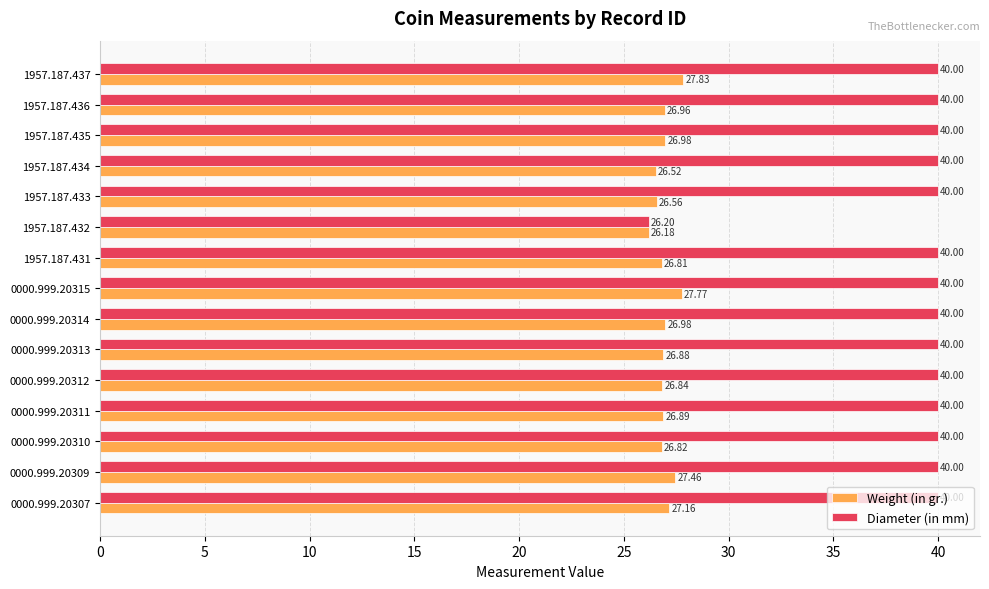

At how many categories does at least one series exceed 39?

14